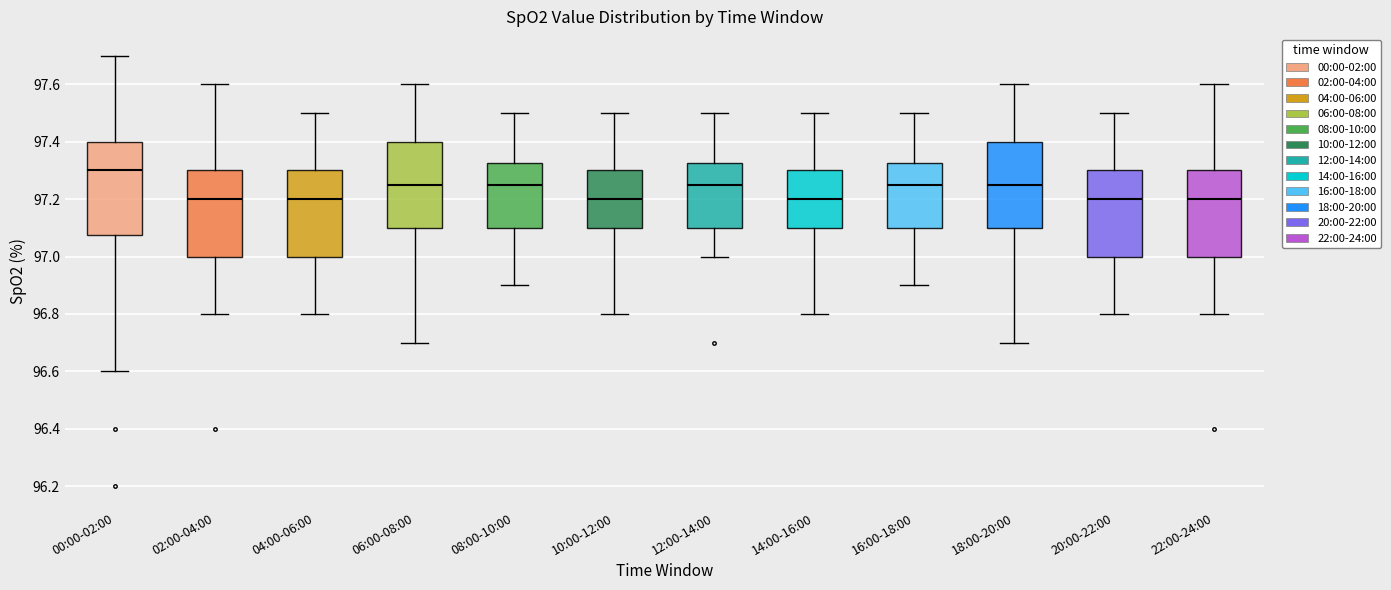

Comparing the boxes themselves (not the whiskers), which one is the tallest?

00:00-02:00